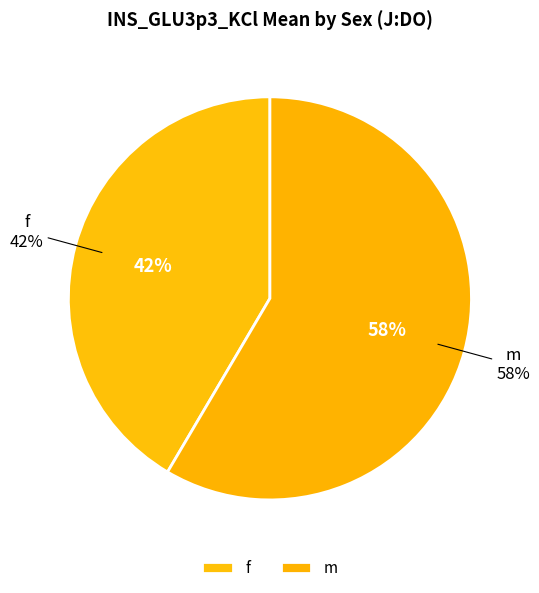

Is it true that f is 54% of the pie?

False